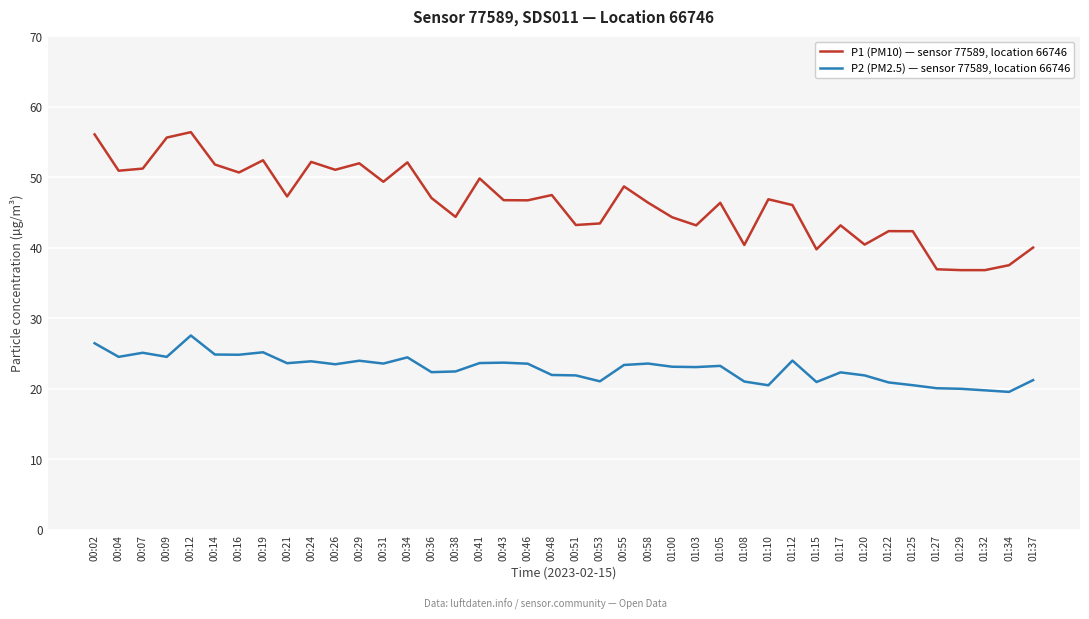

What is the total value across all series at 00:31?

73.0